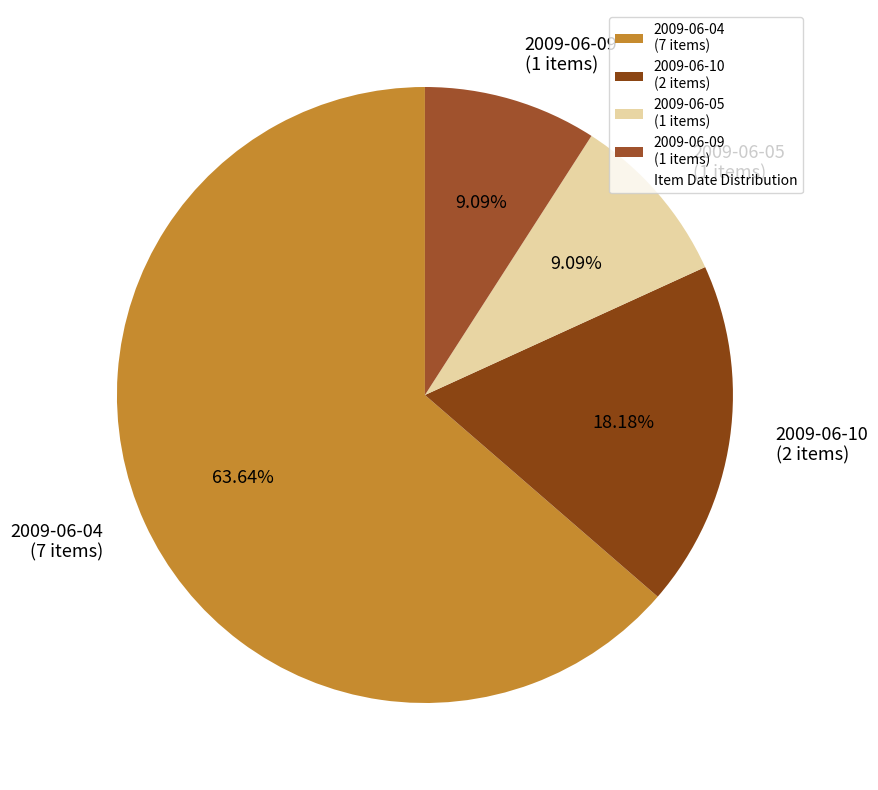

Is there any slice that represents more than half of the pie?

Yes